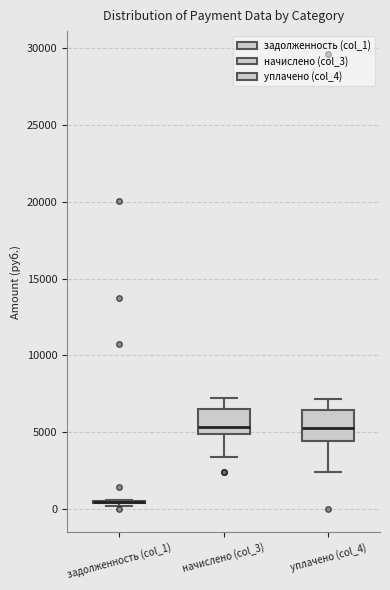

Reading left to right, read every box against the y-axis: the position of its median line, the range the box covers, and the ends of its whiskers. The values are not printed on the chart, so give them approximately, as read against the axis.

задолженность (col_1): box collapsed to a line at 500, whiskers 0 to 500
начислено (col_3): median 5500, box 5000 to 6500, whiskers 3500 to 7000
уплачено (col_4): median 5500, box 4500 to 6500, whiskers 2500 to 7000